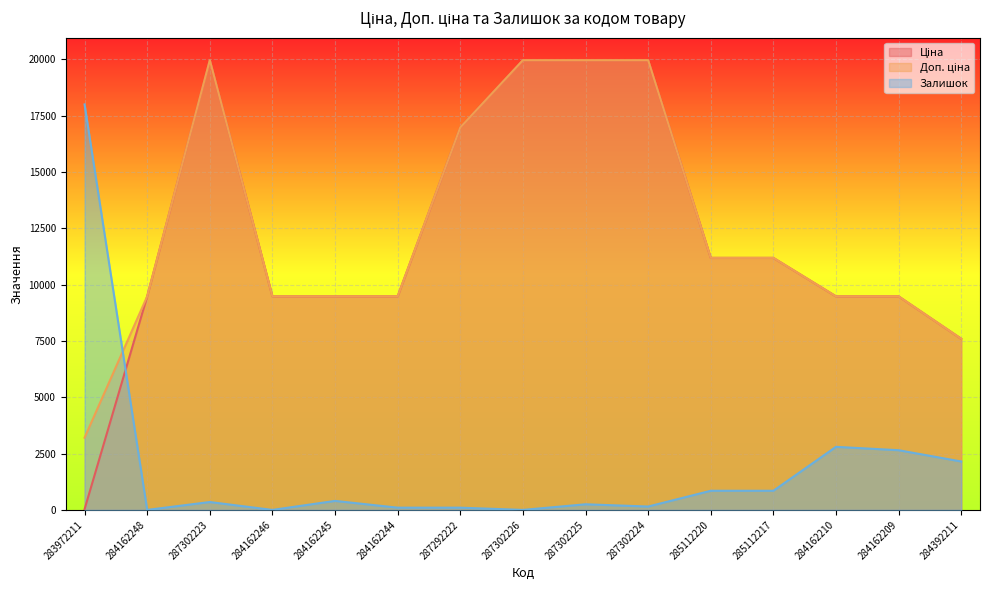

At which category does the chart reach its peak across all series?

287302223